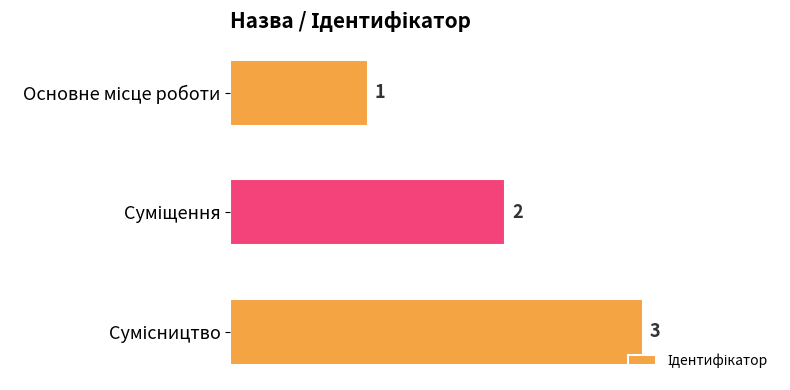

What is the value of the 3rd bar from the top?

3